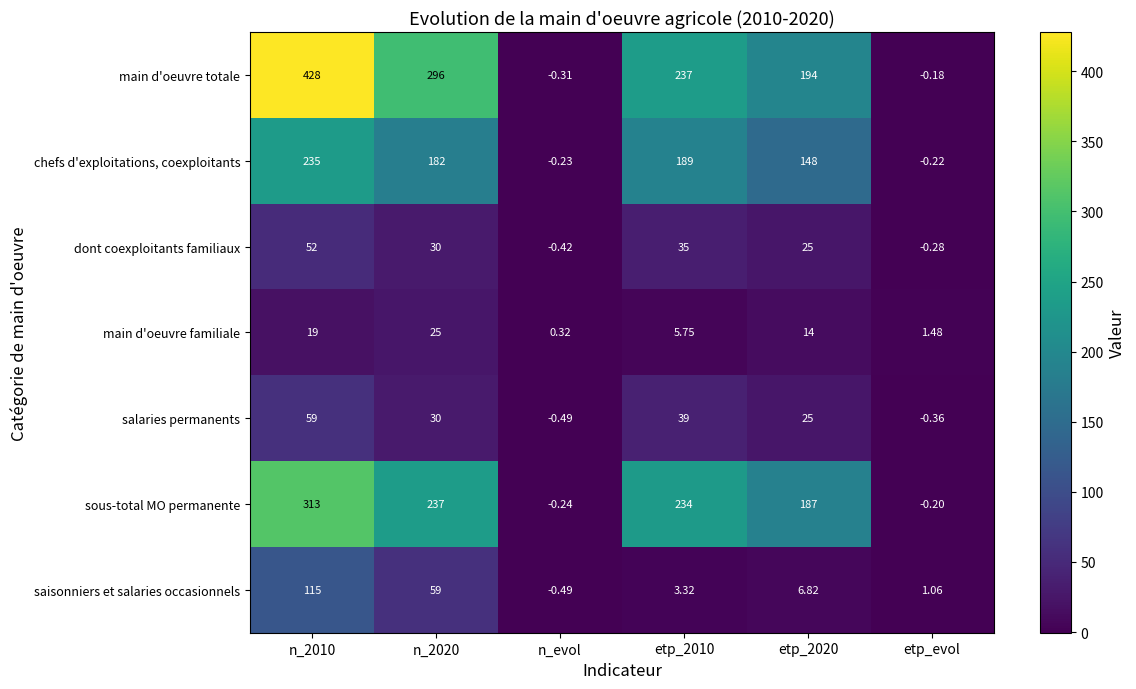

List the series in order of their peak value, lowest first.

main d'oeuvre familiale, dont coexploitants familiaux, salaries permanents, saisonniers et salaries occasionnels, chefs d'exploitations, coexploitants, sous-total MO permanente, main d'oeuvre totale